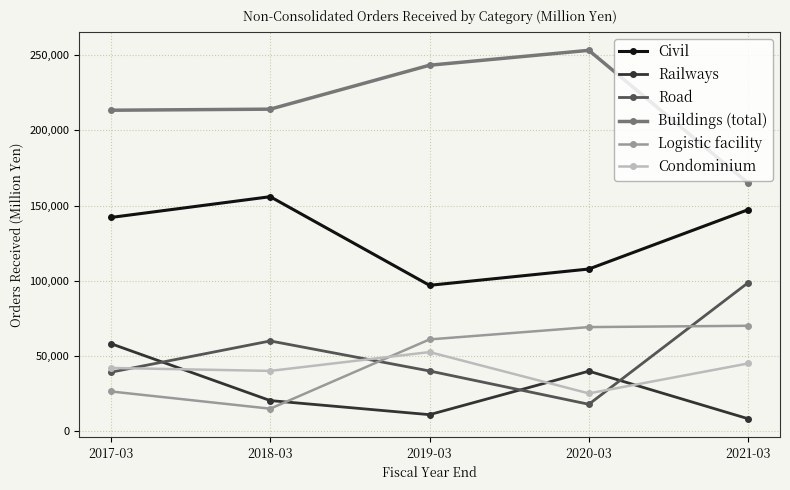

Rank the series at 2021-03 from lowest to highest value.

Railways, Condominium, Logistic facility, Road, Civil, Buildings (total)